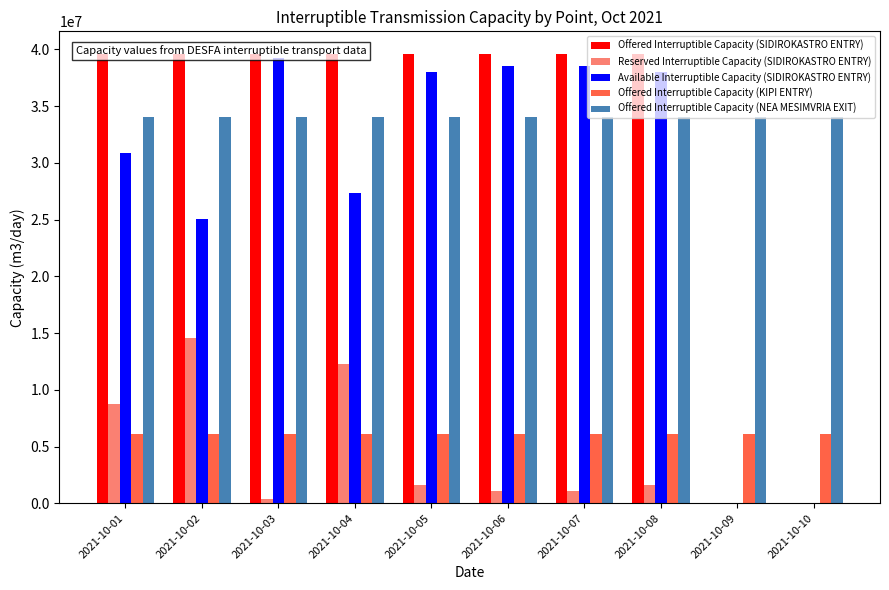

At which category is the sum across all series the highest?

2021-10-01